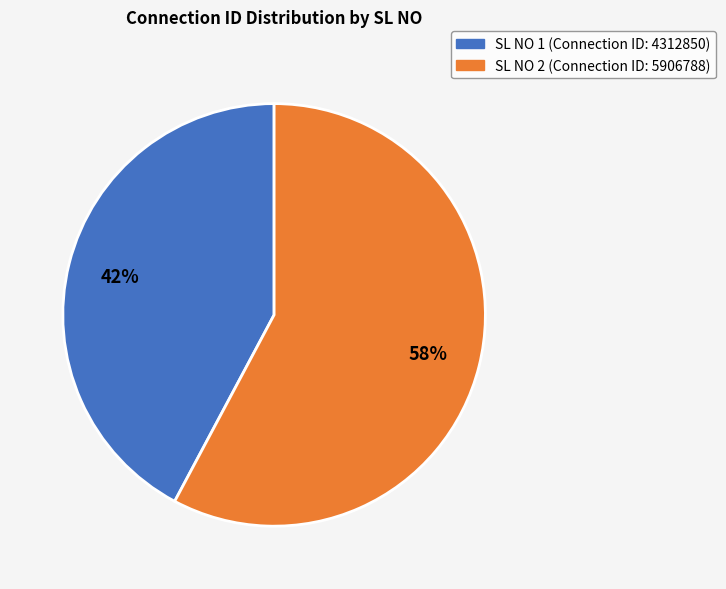

To the nearest percent, what is the average slice percentage?

50%